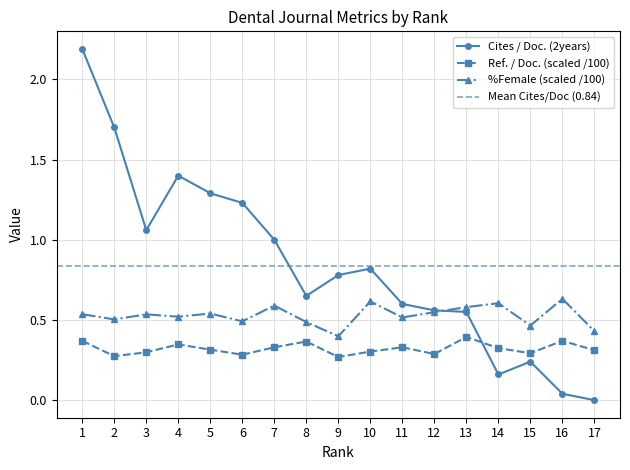

At 7, list the series in order from largest to smallest.

Cites / Doc. (2years), %Female, Ref. / Doc.